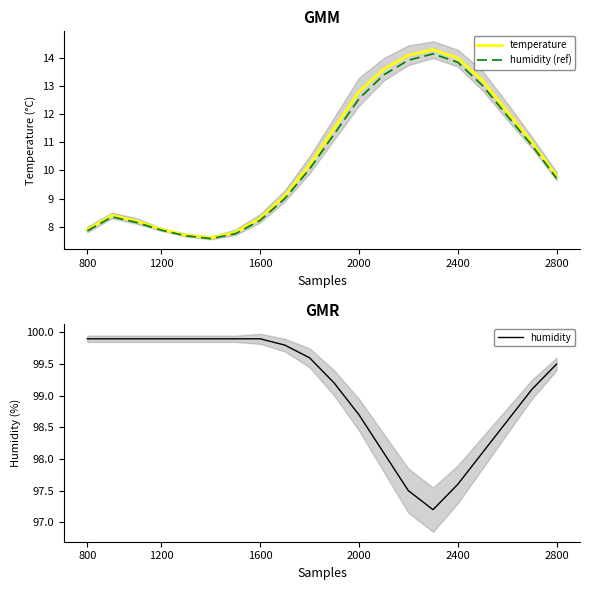

Is it true that humidity equals 132.9 at 2800?

False